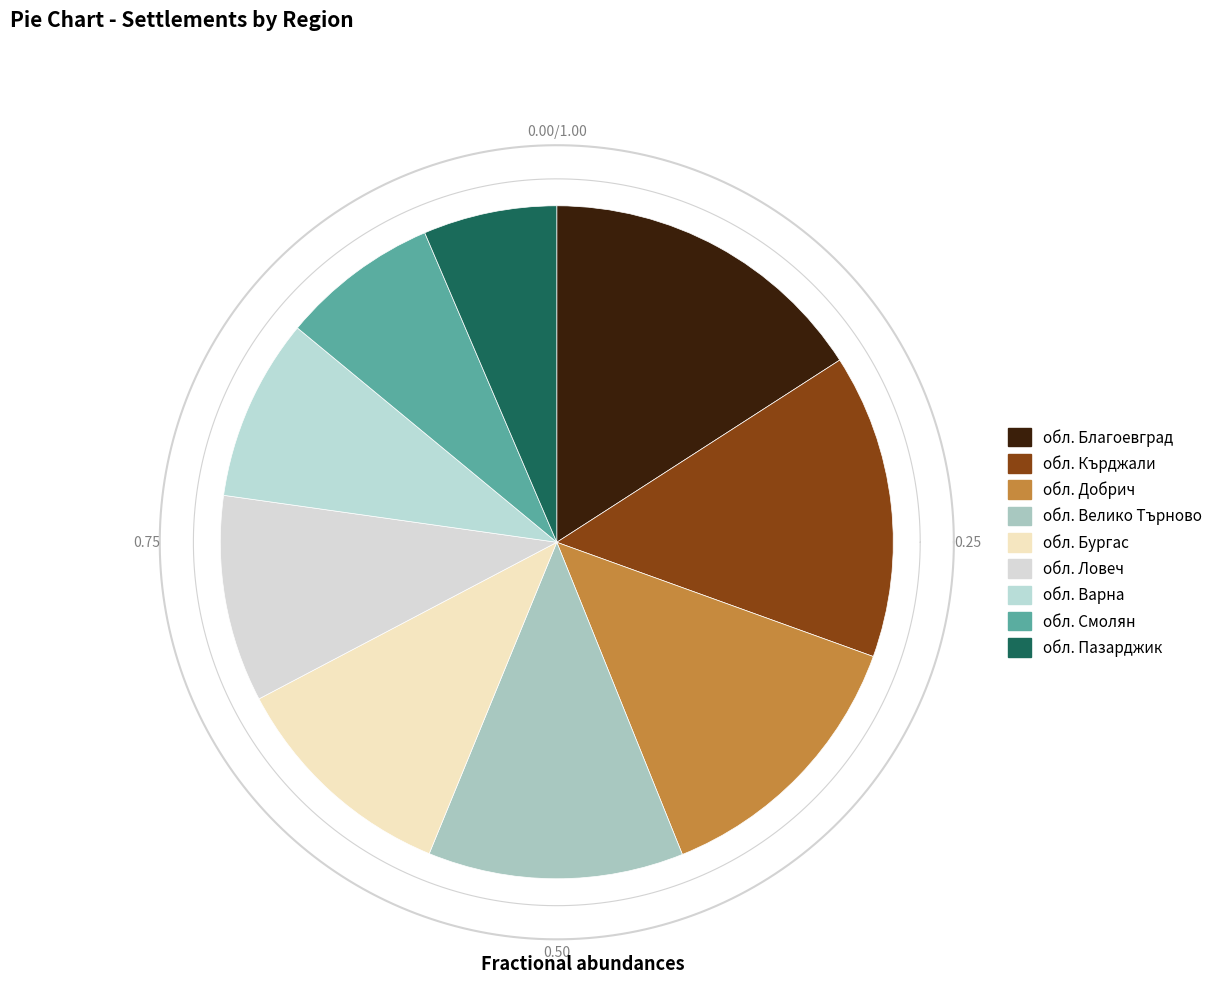

What is the change in value from обл. Ловеч to обл. Пазарджик?

-69